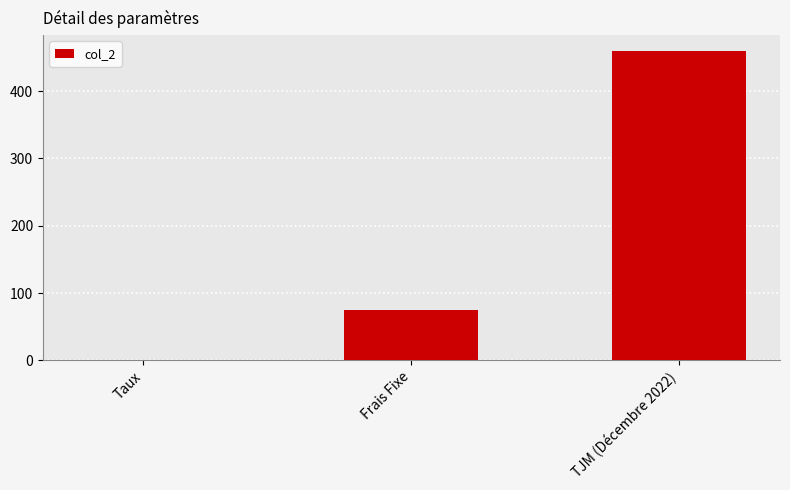

True or false: the data shows 75.0 at Frais Fixe.

True